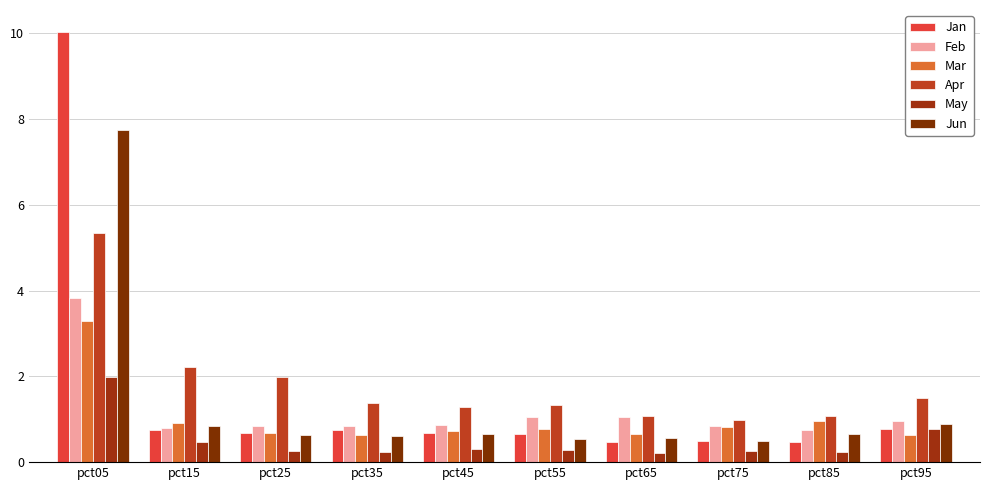

What is the total value across all series at pct35?

4.4